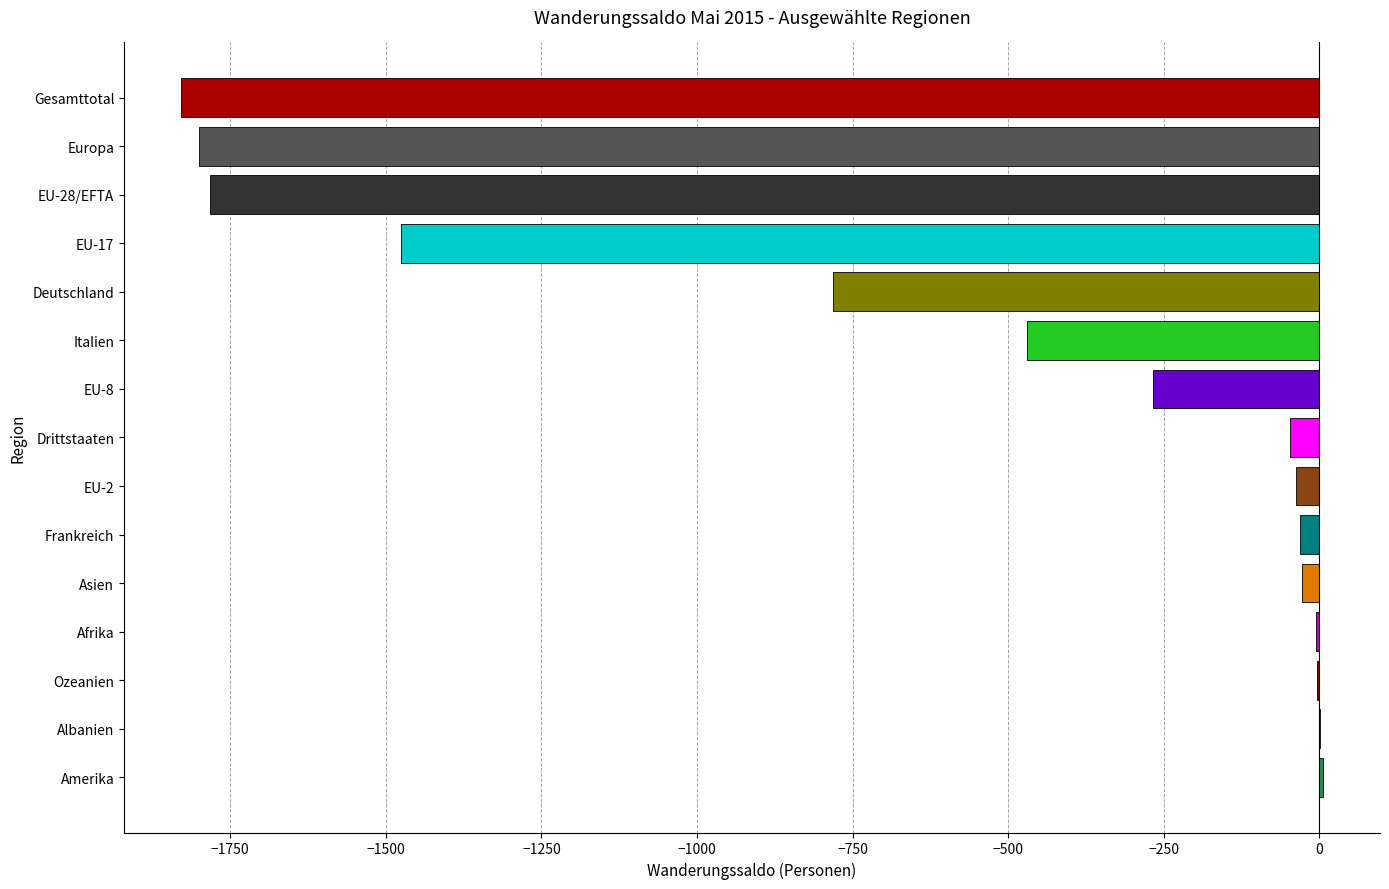

The value at Gesamttotal is -1829. True or false?

True